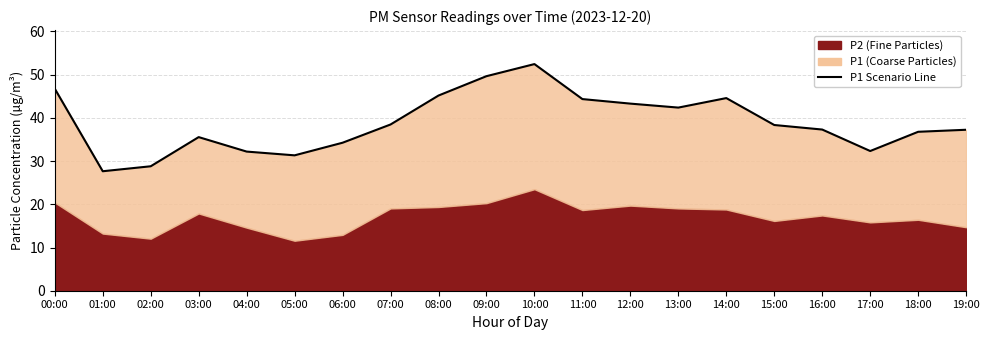

At which category does the data reach its first local valley?

01:00